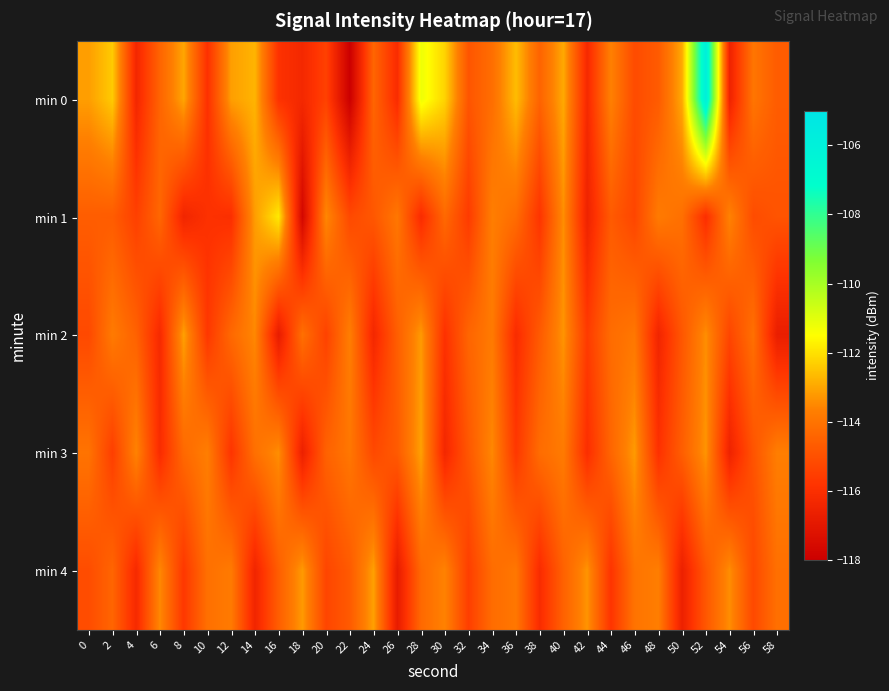

Which label corresponds to the smallest value in the chart?

22